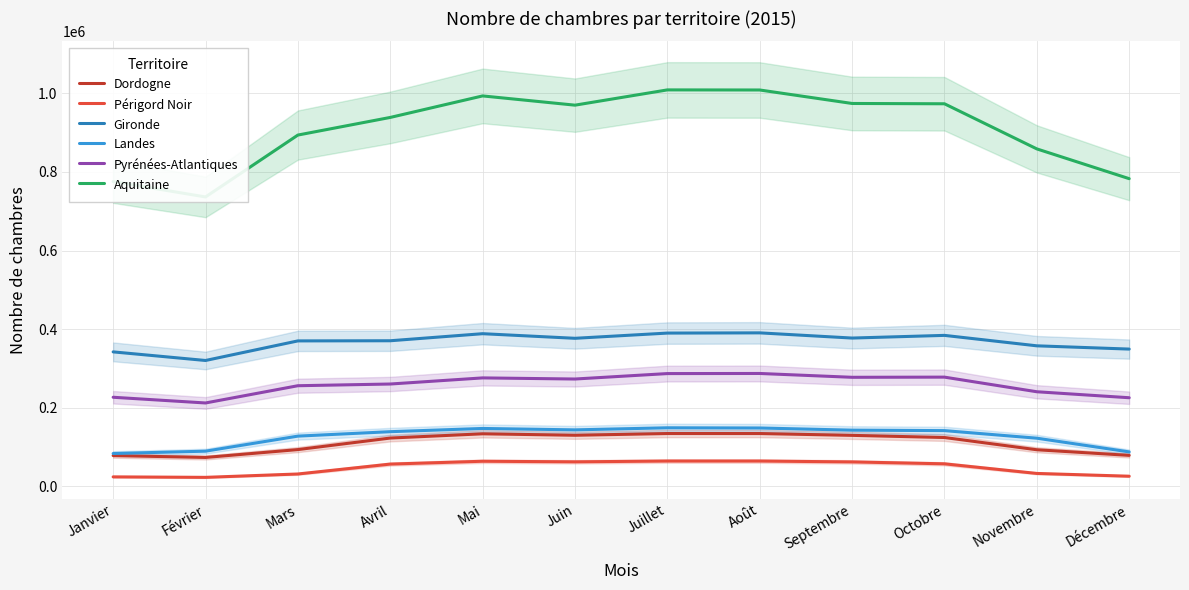

True or false: Aquitaine and Gironde cross at least once.

False